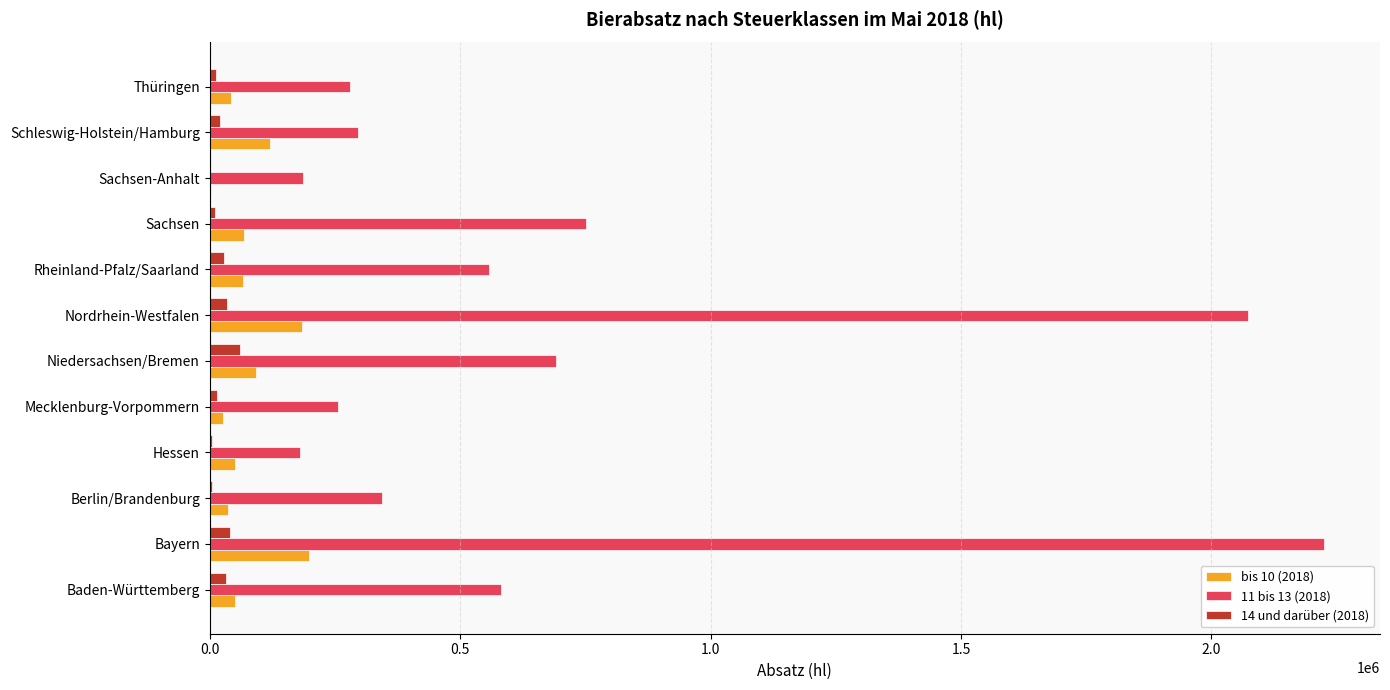

What is the sum of all 11 bis 13 (2018) values?

8423400.5